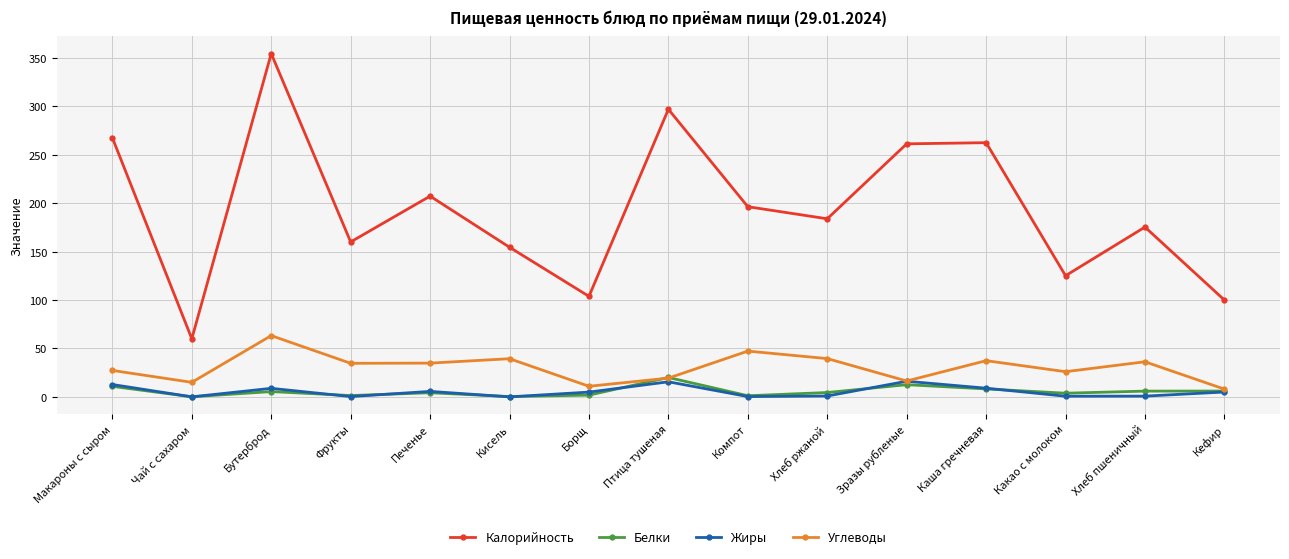

What is the label of the 7th point from the right?

Компот